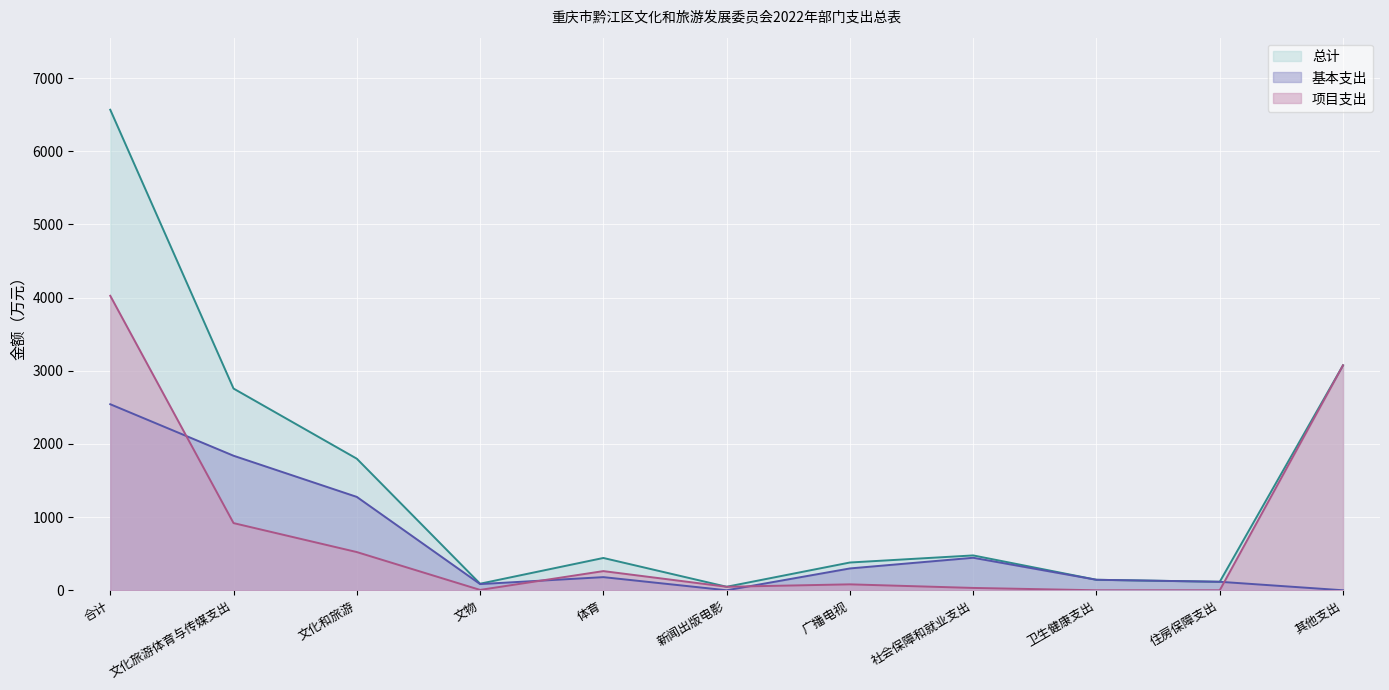

True or false: 项目支出 has more than 0 interior local peaks.

True